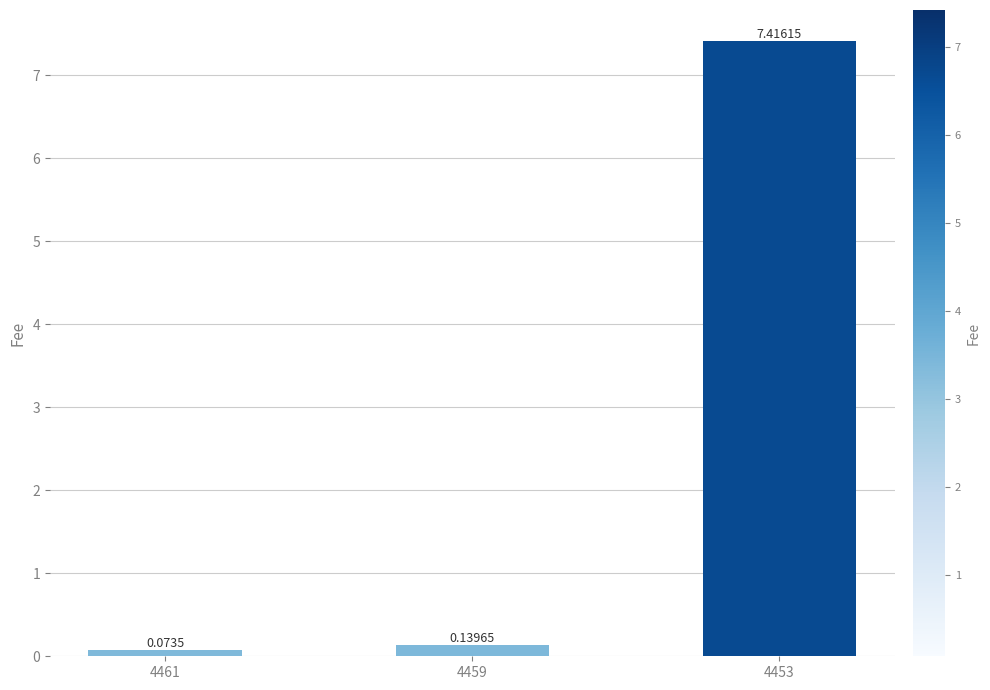

What is the change in value from 4461 to 4453?

+7.3